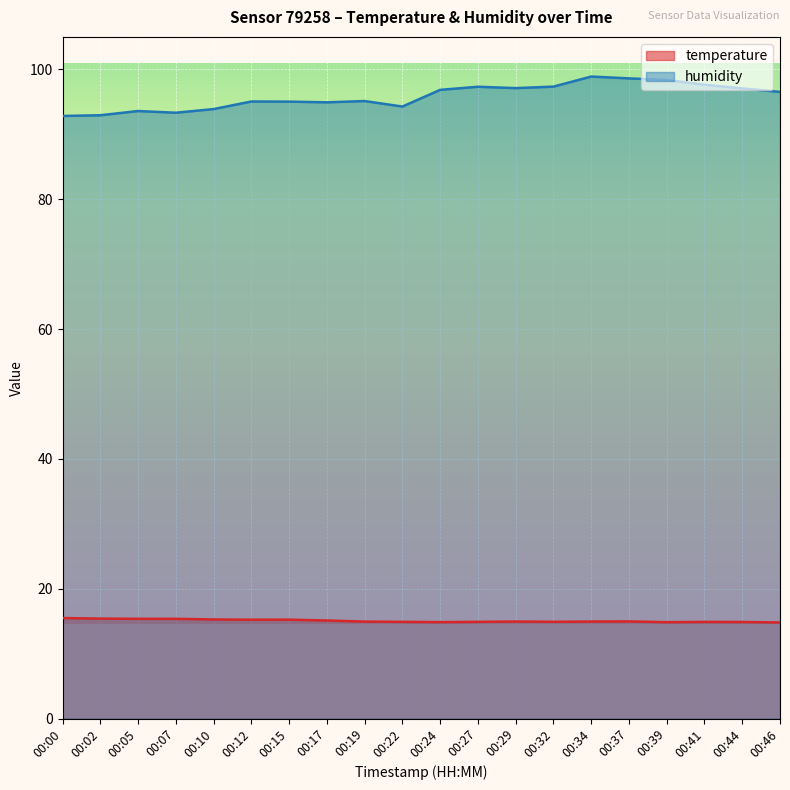

Count the number of categories in the chart.

20